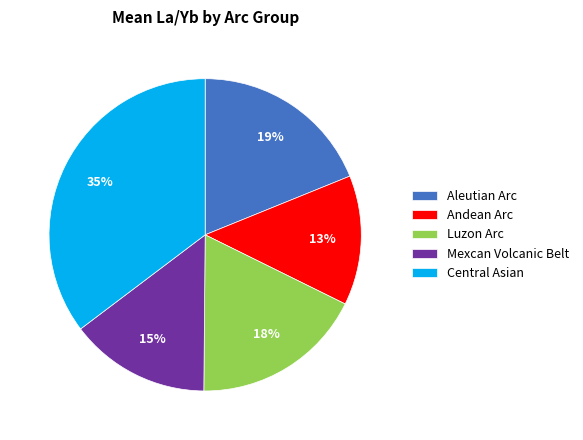

Do Mexcan Volcanic Belt and Luzon Arc together represent more than half of the pie?

No